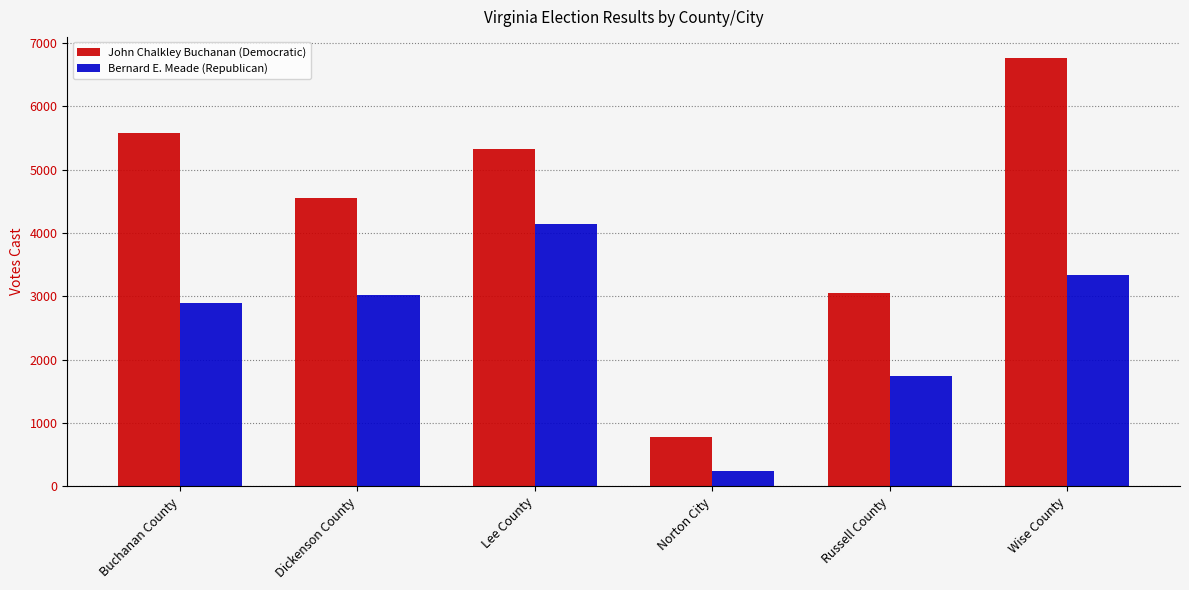

Is the value of John Chalkley Buchanan (Democratic) at Dickenson County greater than the value of Bernard E. Meade (Republican) at Buchanan County?

Yes